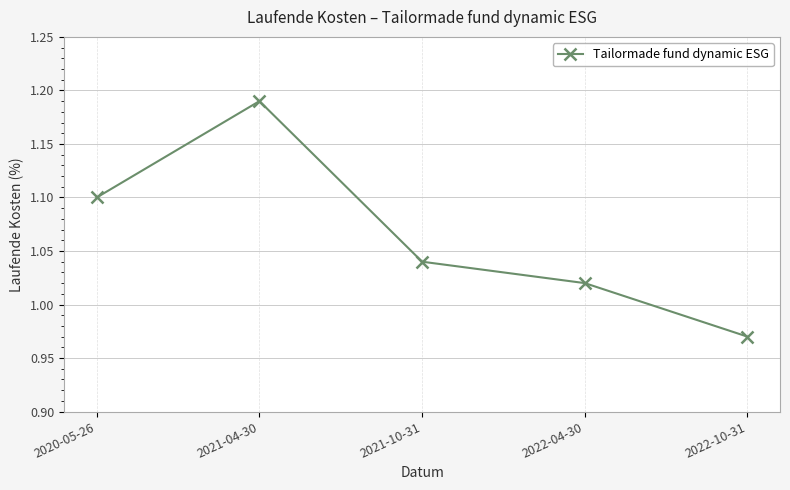

What is the sum of all values?

5.3